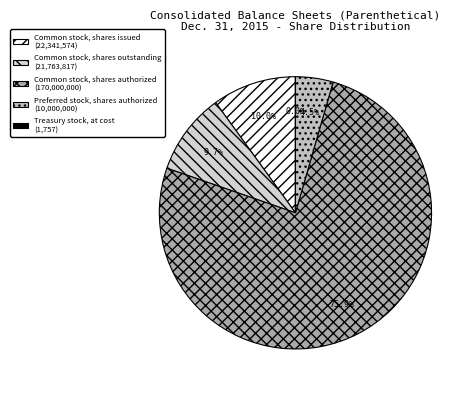

Count the number of slices in the pie.

5